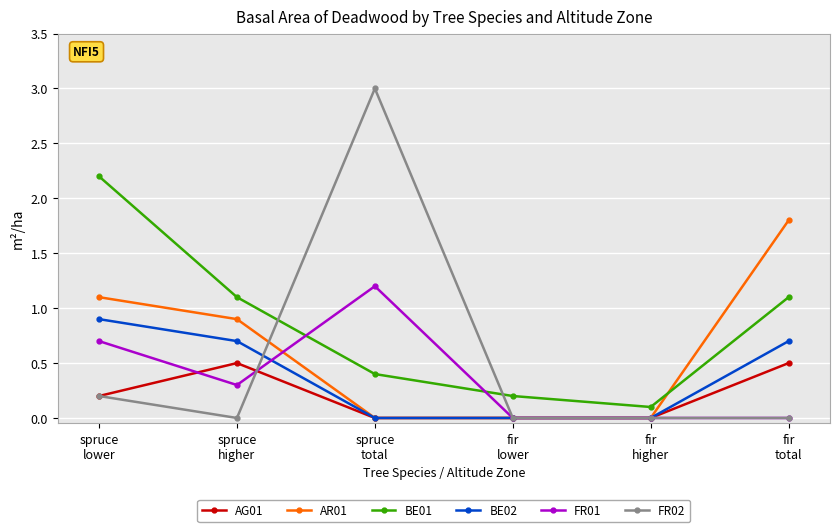

Does the chart display data point markers on the line(s)?

Yes